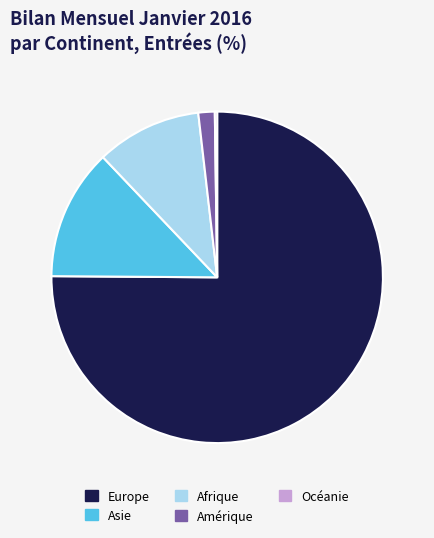

Is the sum of Asie and Afrique greater than half?

No